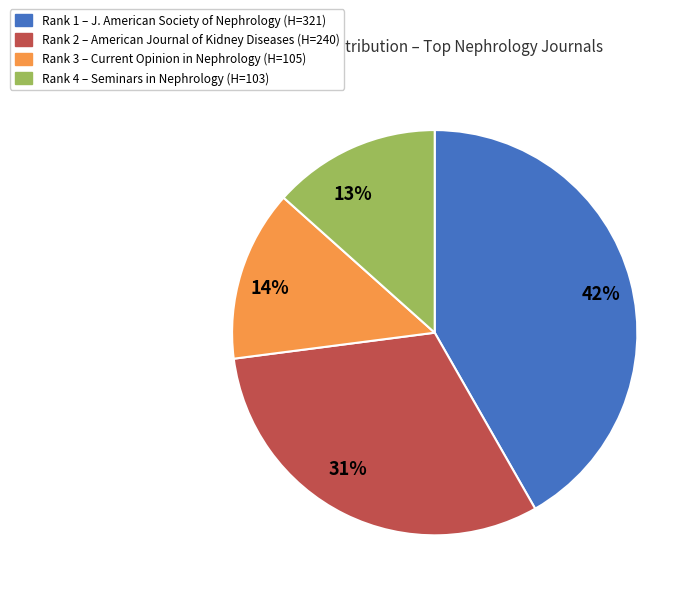

Which slice is the largest?

Rank 1 – J. American Society of Nephrology (H=321)